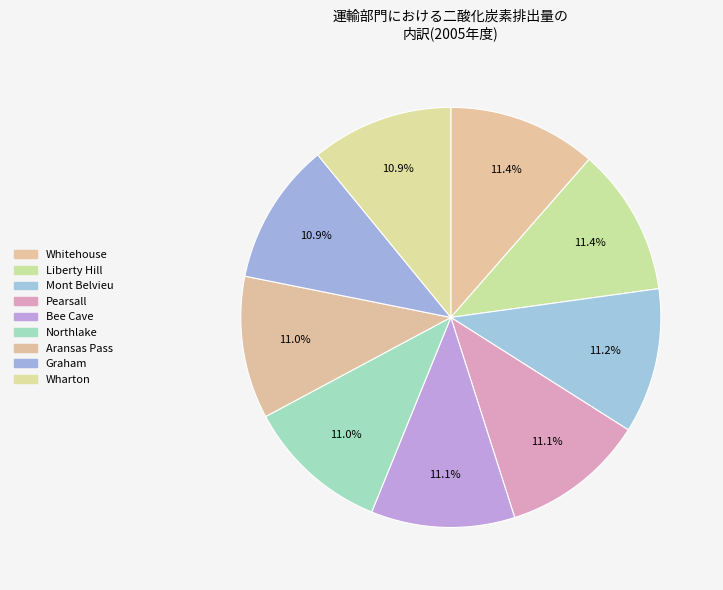

How many segments does this pie chart have?

9